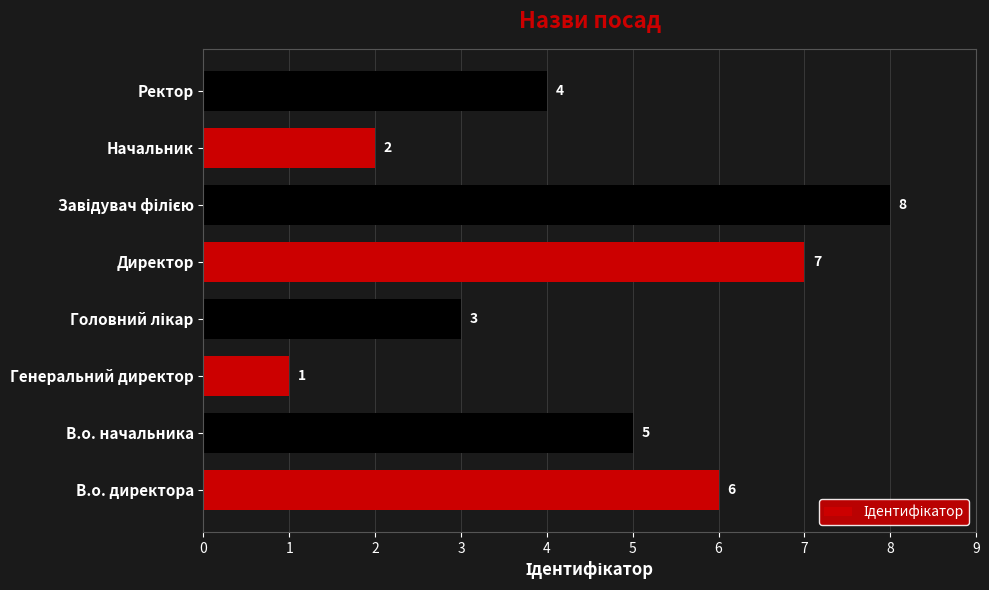

True or false: the data shows 7 at В.о. начальника.

False